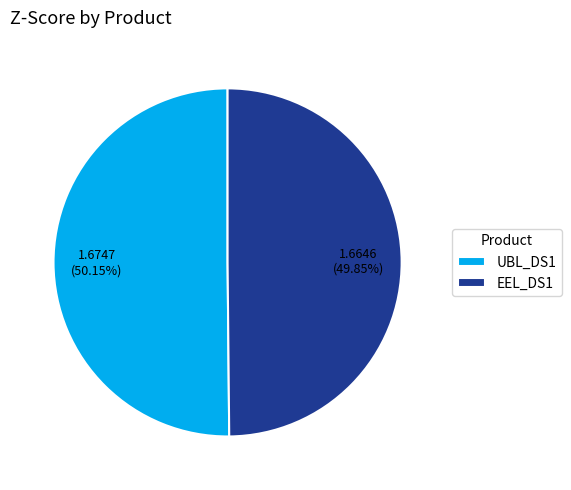

Does any single category account for the majority?

Yes